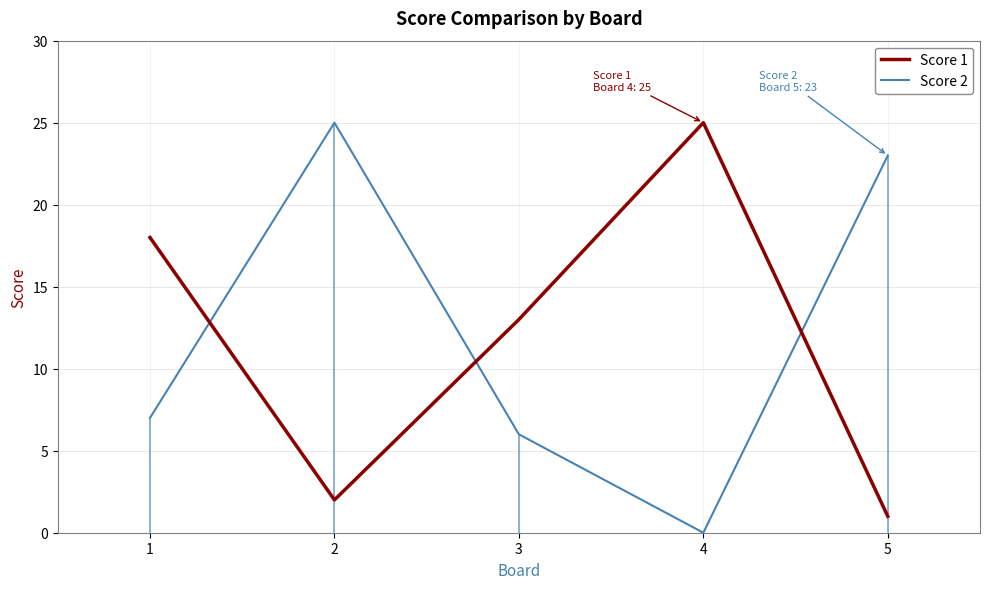

Rank the series by their average value, from highest to lowest.

Score 2, Score 1